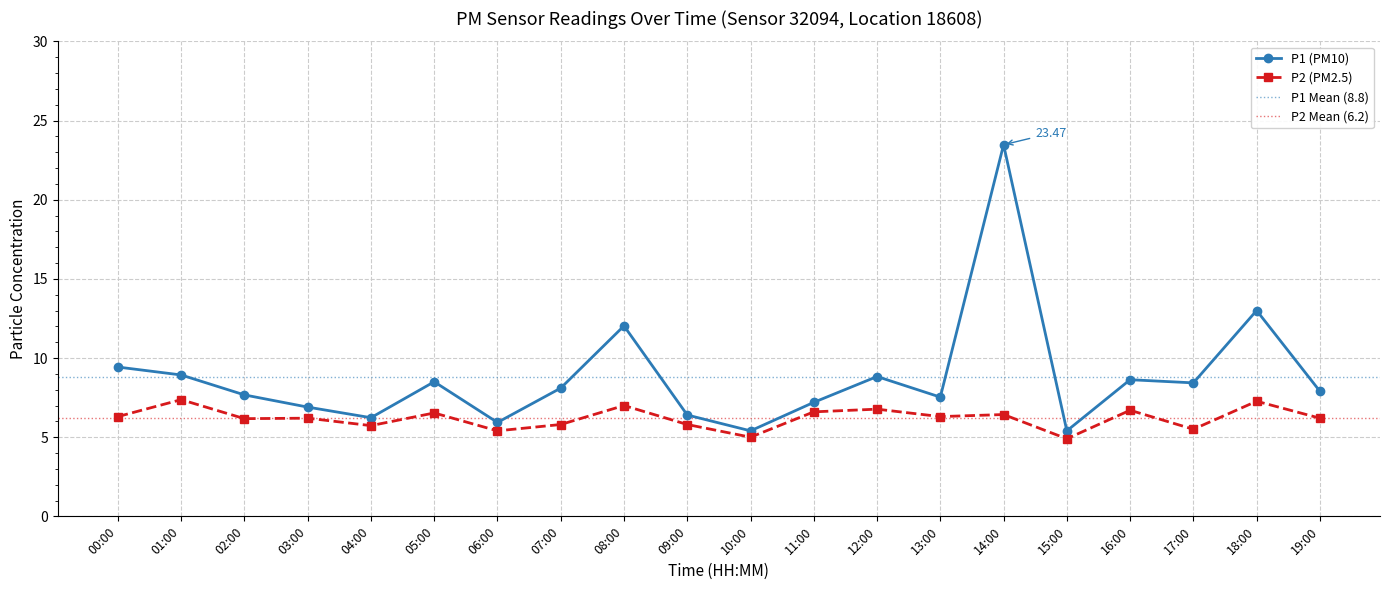

Where is the first local maximum for P1?

05:00